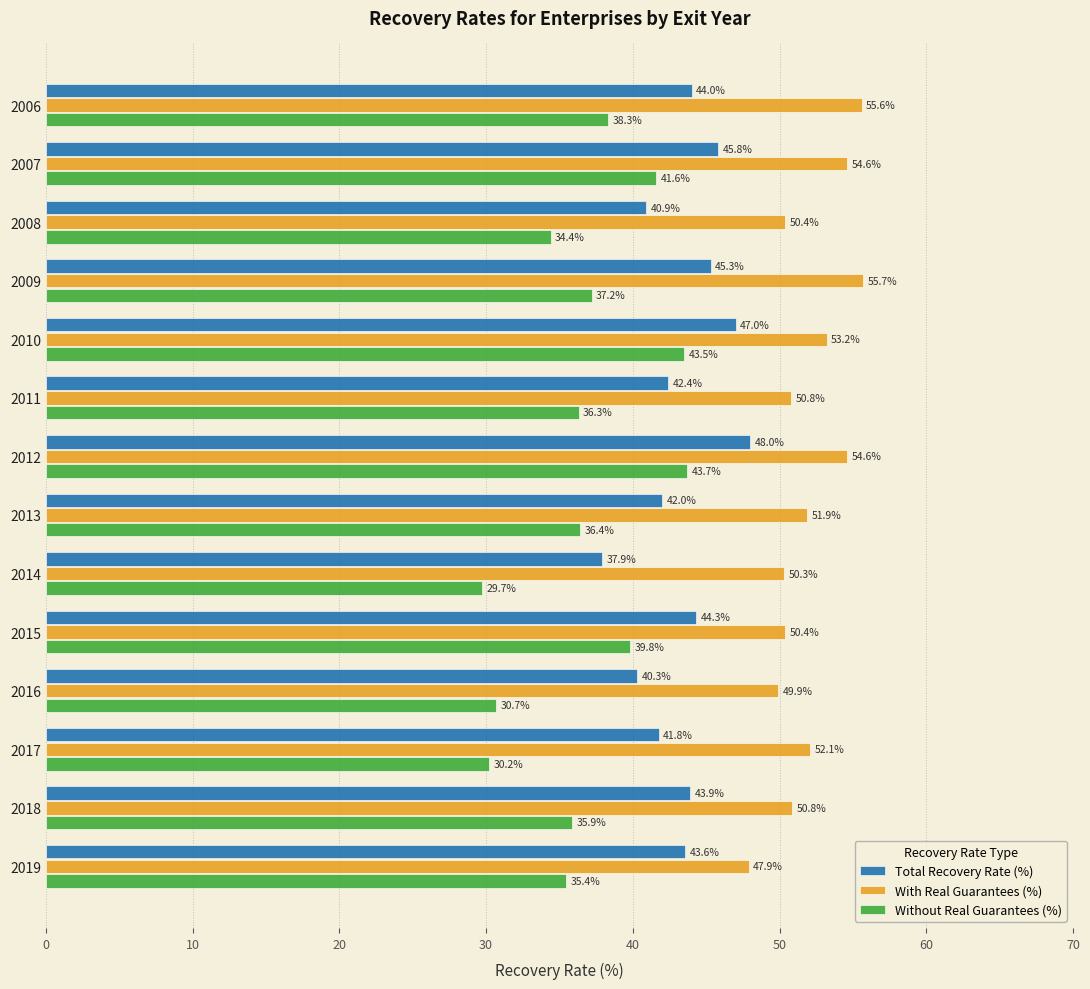

Which category has the highest value in the Total Recovery Rate (%) series?

2012